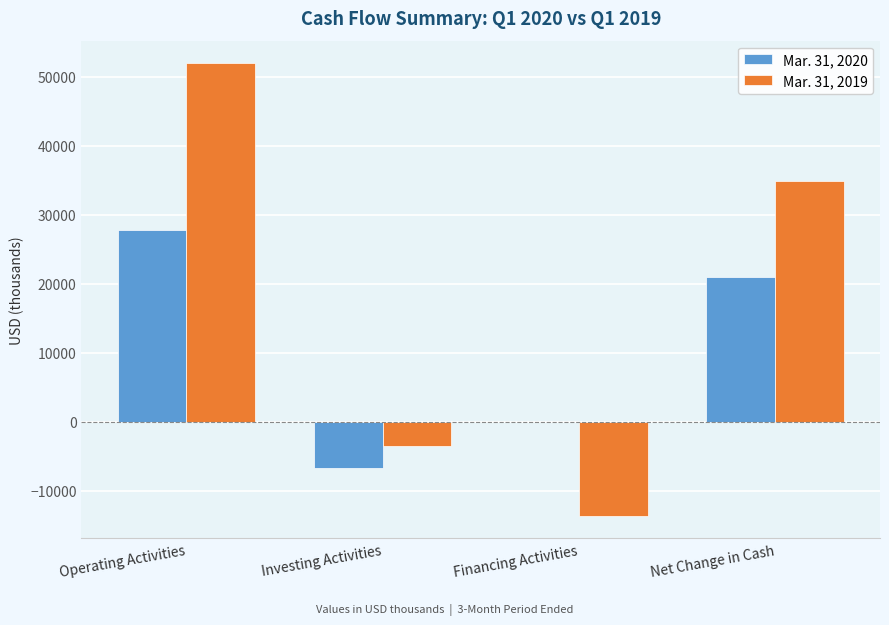

How many series are shown in this chart?

2